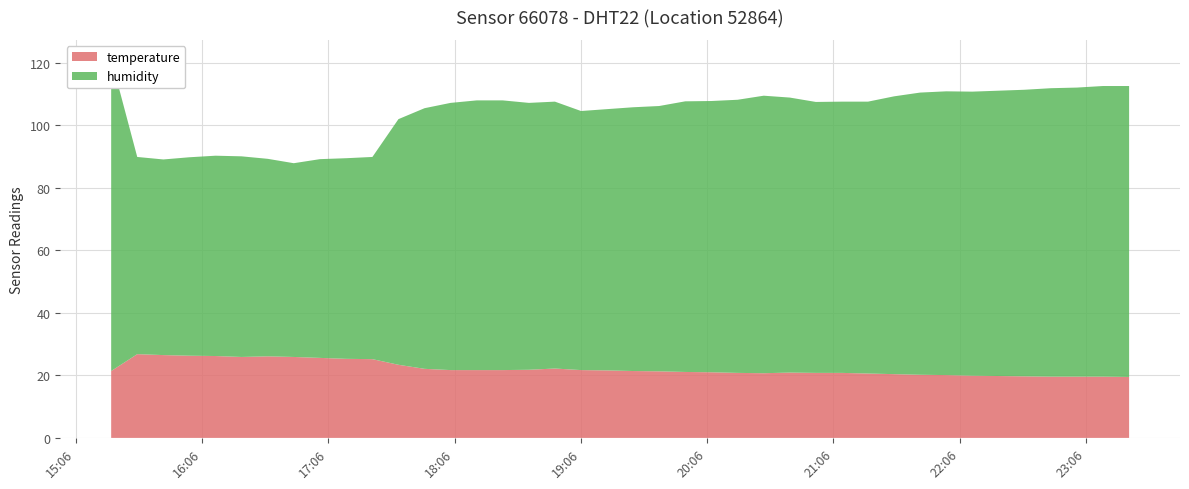

Reading left to right, extract all data points from this chart.

temperature: 2023-07-13T15:22:52=21.4	2023-07-13T15:35:15=26.8	2023-07-13T15:47:39=26.5	2023-07-13T16:00:00=26.3	2023-07-13T16:12:24=26.2	2023-07-13T16:24:46=25.9	2023-07-13T16:37:15=26.1	2023-07-13T16:49:37=25.9	2023-07-13T17:02:04=25.6	2023-07-13T17:14:34=25.3	2023-07-13T17:26:58=25.2	2023-07-13T17:39:20=23.4	2023-07-13T17:51:44=22.1	2023-07-13T18:04:06=21.7	2023-07-13T18:16:31=21.7	2023-07-13T18:28:53=21.7	2023-07-13T18:41:19=21.8	2023-07-13T18:53:40=22.2	2023-07-13T19:06:04=21.7	2023-07-13T19:18:25=21.6	2023-07-13T19:30:50=21.4	2023-07-13T19:43:12=21.3	2023-07-13T19:55:36=21.1	2023-07-13T20:07:58=21.0	2023-07-13T20:20:28=20.8	2023-07-13T20:32:51=20.7	2023-07-13T20:45:16=20.9	2023-07-13T20:57:37=20.8	2023-07-13T21:10:04=20.8	2023-07-13T21:22:25=20.6	2023-07-13T21:34:49=20.4	2023-07-13T21:47:10=20.2	2023-07-13T21:59:34=20.1	2023-07-13T22:11:55=19.9	2023-07-13T22:24:19=19.8	2023-07-13T22:36:41=19.7	2023-07-13T22:49:16=19.6	2023-07-13T23:01:39=19.6	2023-07-13T23:14:03=19.6	2023-07-13T23:26:26=19.5
humidity: 2023-07-13T15:22:52=99.9	2023-07-13T15:35:15=63.1	2023-07-13T15:47:39=62.6	2023-07-13T16:00:00=63.5	2023-07-13T16:12:24=64.1	2023-07-13T16:24:46=64.2	2023-07-13T16:37:15=63.2	2023-07-13T16:49:37=62.0	2023-07-13T17:02:04=63.6	2023-07-13T17:14:34=64.2	2023-07-13T17:26:58=64.7	2023-07-13T17:39:20=78.6	2023-07-13T17:51:44=83.4	2023-07-13T18:04:06=85.5	2023-07-13T18:16:31=86.3	2023-07-13T18:28:53=86.3	2023-07-13T18:41:19=85.4	2023-07-13T18:53:40=85.4	2023-07-13T19:06:04=82.9	2023-07-13T19:18:25=83.6	2023-07-13T19:30:50=84.4	2023-07-13T19:43:12=84.9	2023-07-13T19:55:36=86.6	2023-07-13T20:07:58=86.8	2023-07-13T20:20:28=87.4	2023-07-13T20:32:51=88.8	2023-07-13T20:45:16=88.0	2023-07-13T20:57:37=86.7	2023-07-13T21:10:04=86.8	2023-07-13T21:22:25=87.0	2023-07-13T21:34:49=88.9	2023-07-13T21:47:10=90.3	2023-07-13T21:59:34=90.8	2023-07-13T22:11:55=90.9	2023-07-13T22:24:19=91.3	2023-07-13T22:36:41=91.7	2023-07-13T22:49:16=92.3	2023-07-13T23:01:39=92.5	2023-07-13T23:14:03=93.0	2023-07-13T23:26:26=93.1